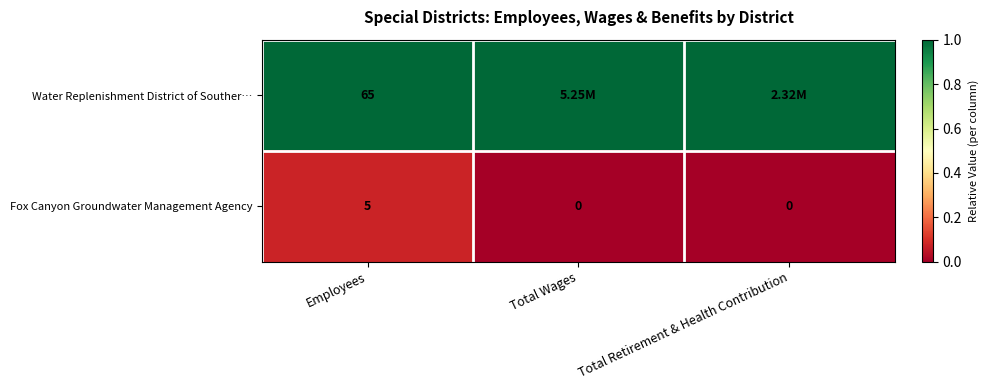

What is the total value across all series at Employees?

70